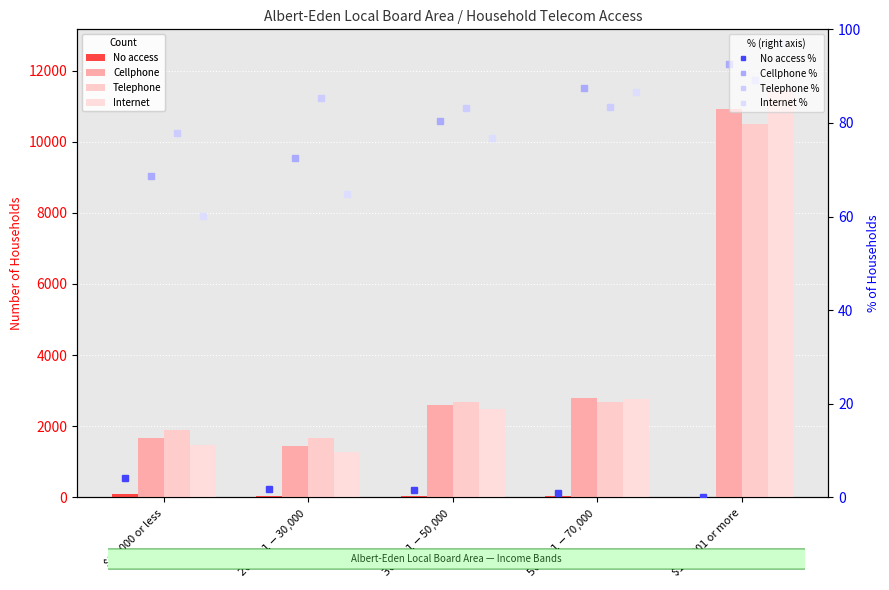

What is the minimum value shown in the chart?

12